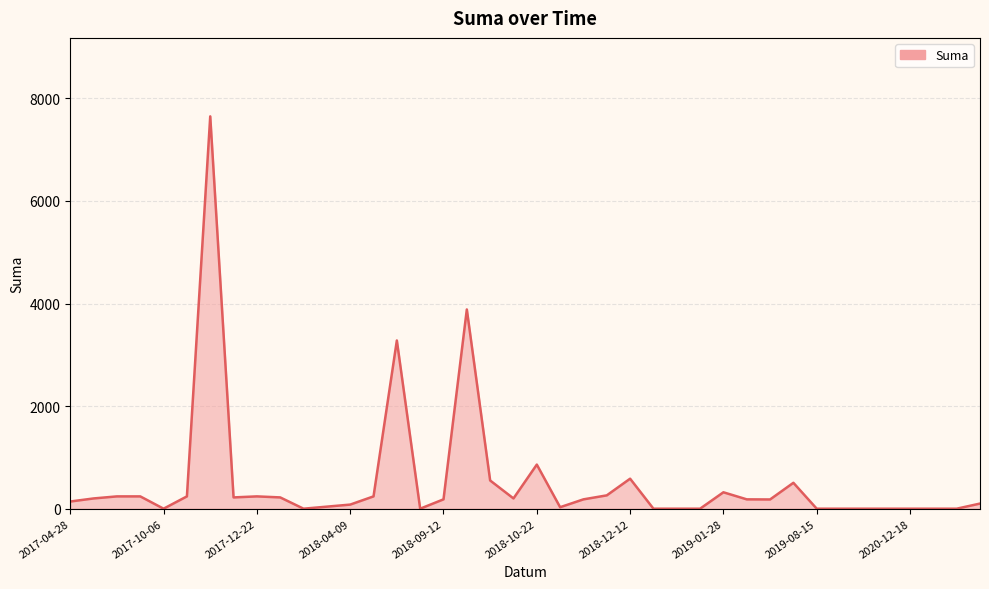

What is the difference between the maximum and minimum values?

7650.0